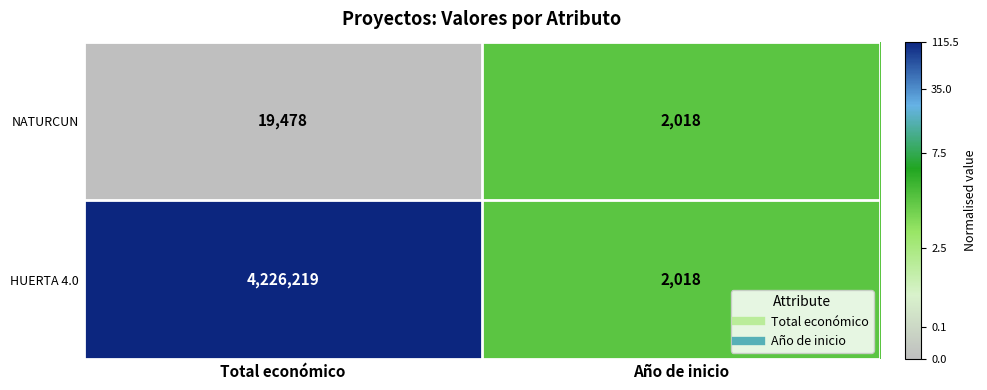

Between Total económico and Año de inicio, which series saw the biggest shift?

HUERTA 4.0